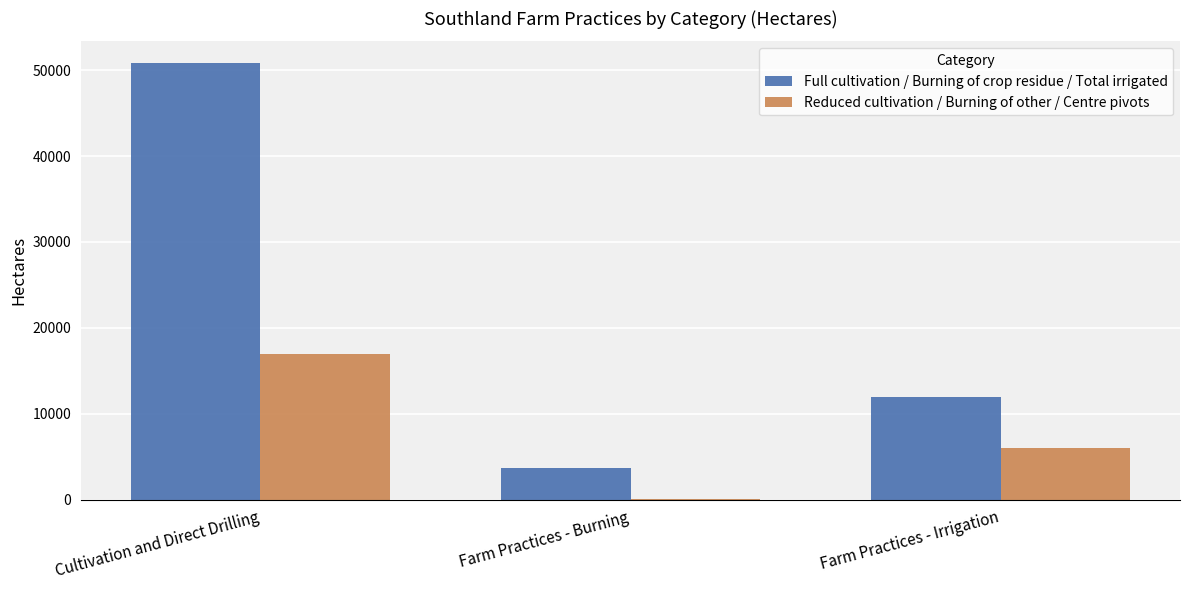

Is the value of Reduced cultivation / Burning of other / Centre pivots at Cultivation and Direct Drilling greater than the value of Full cultivation / Burning of crop residue / Total irrigated at Farm Practices - Burning?

Yes